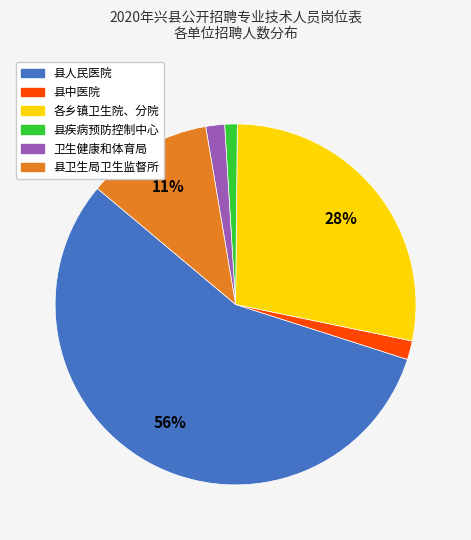

Is it true that 县疾病预防控制中心 is 7% of the pie?

False